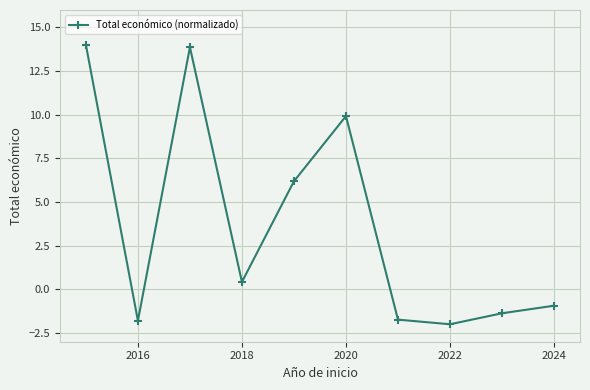

What is the greatest value displayed?

14.0